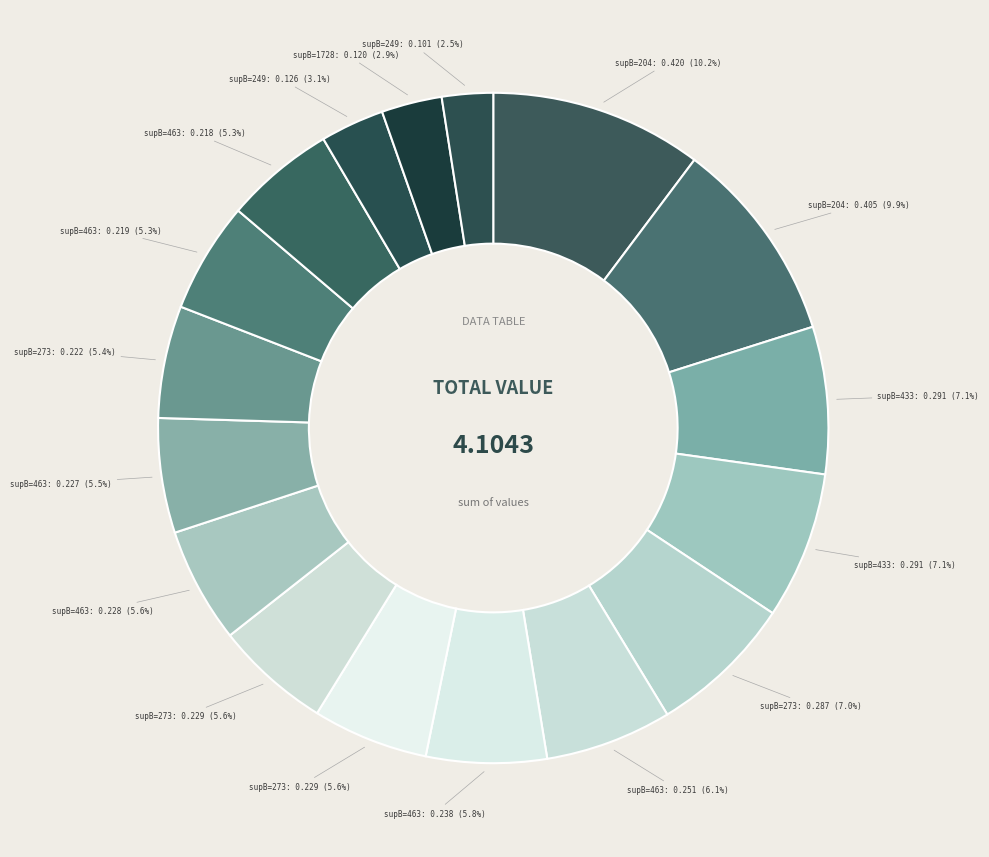

Count the number of slices in the pie.

17